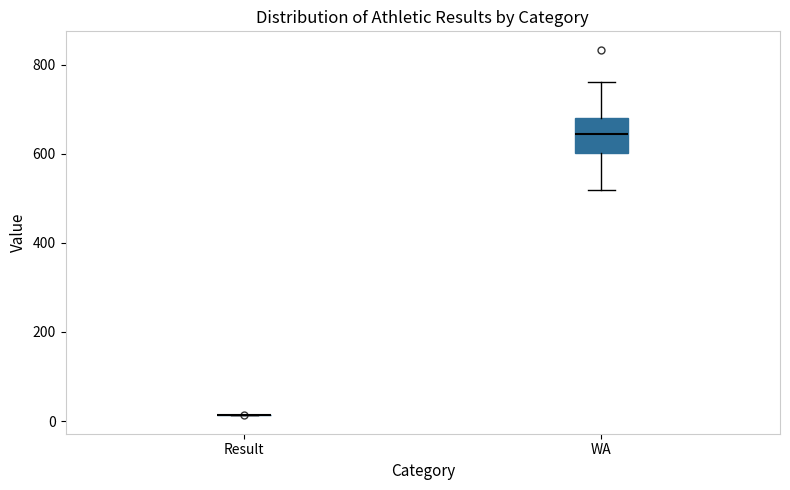

Where does the upper whisker of the box for WA end on the y-axis? The values are not printed on the chart, so give them approximately, as read against the axis.

760